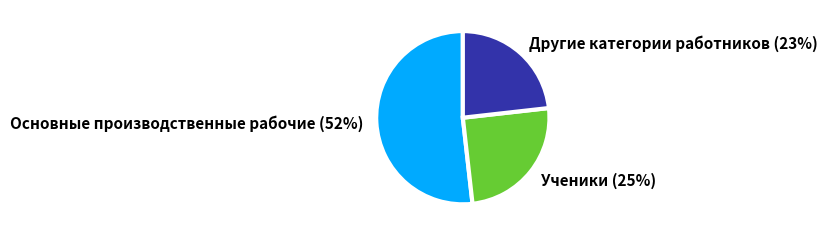

What is the largest slice in the pie chart?

Основные производственные рабочие